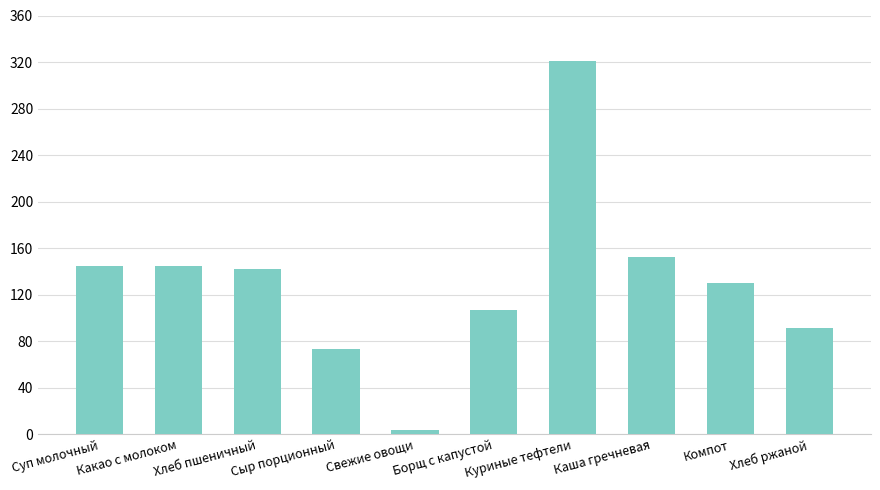

The value at Суп молочный is 201. True or false?

False